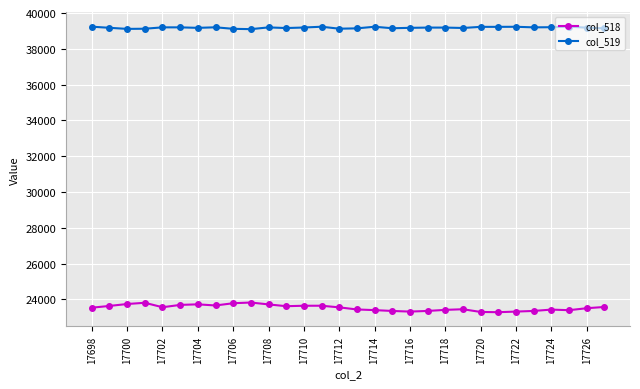

What is the value of the col_518 point at the 12th from the left?

23625